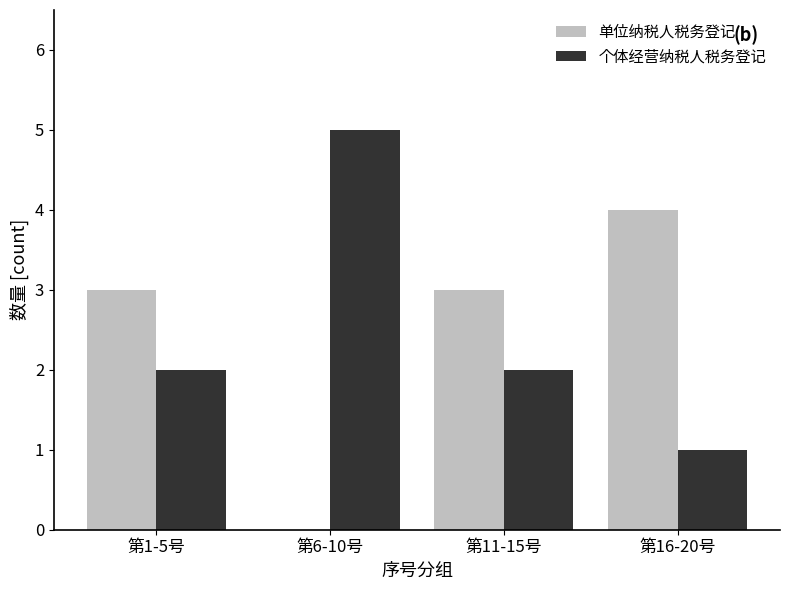

What is the total value across all series at 第11-15号?

5